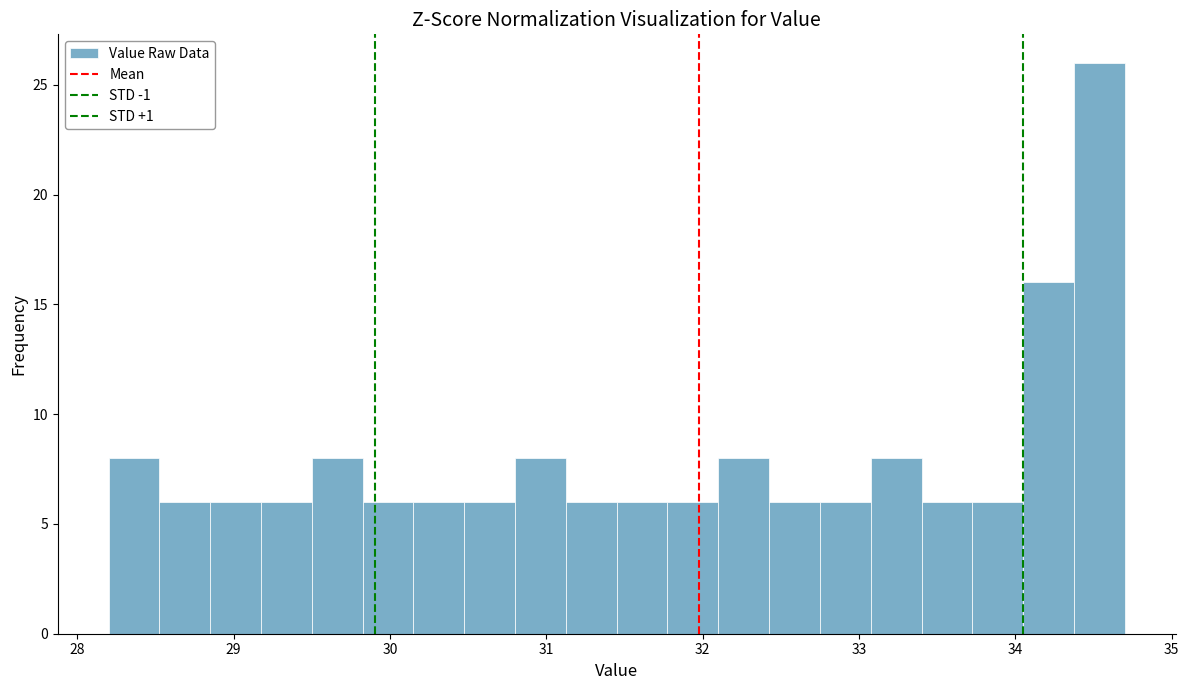

Around what value on the x-axis is the tallest bar? Give the approximate position of its centre, as read against the axis.

34.5